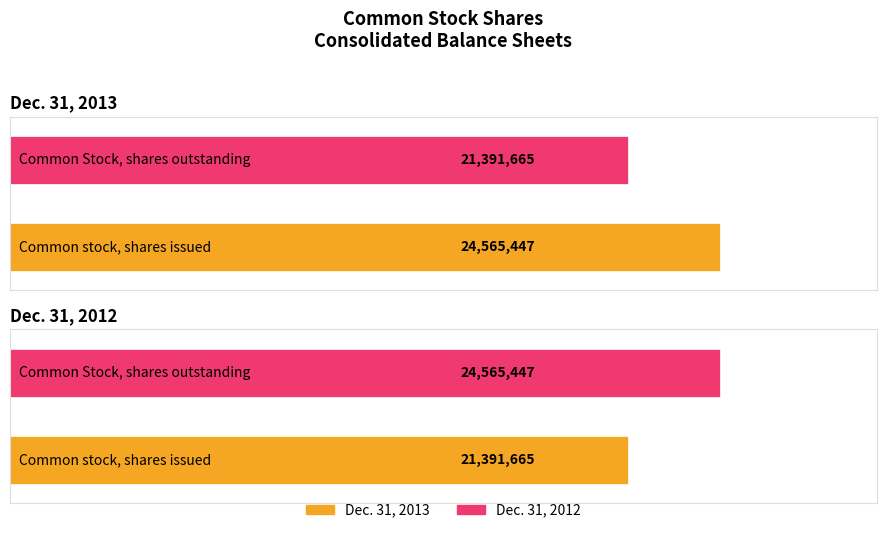

Are the bars horizontal?

Yes